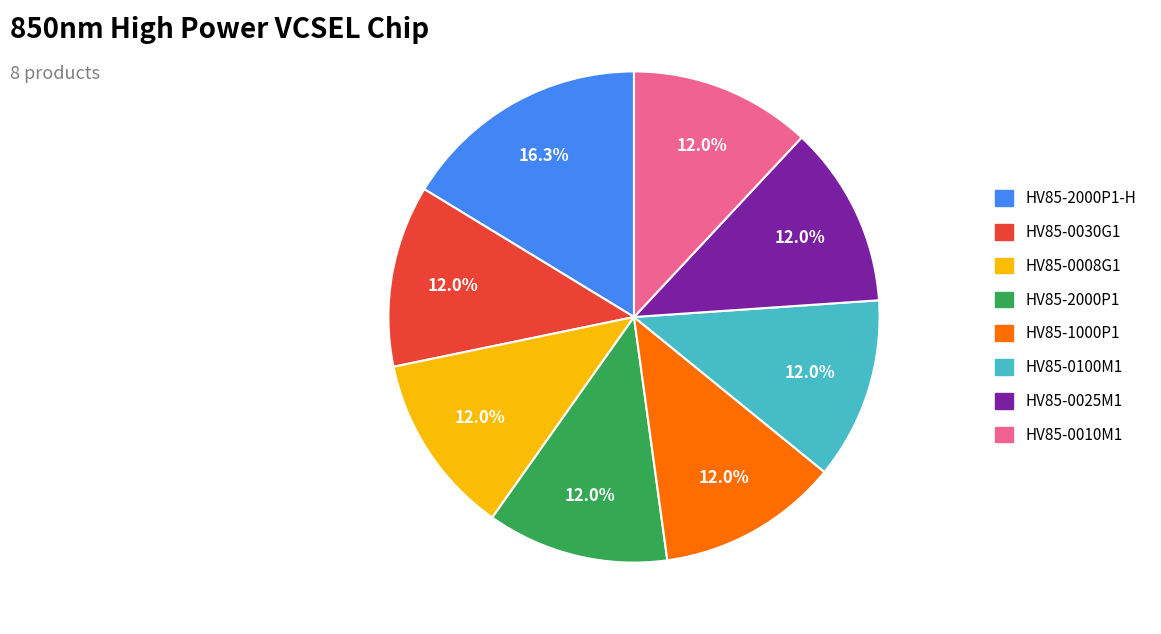

Is there any slice that represents more than half of the pie?

No